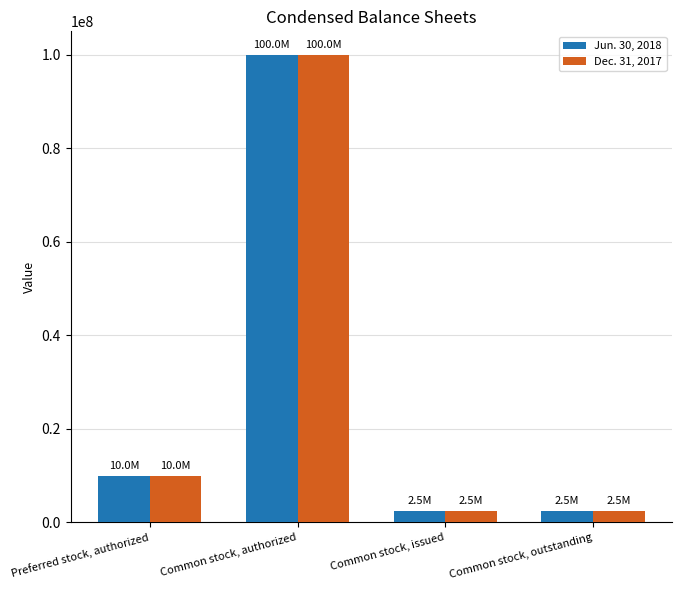

Does the chart contain any negative values?

No